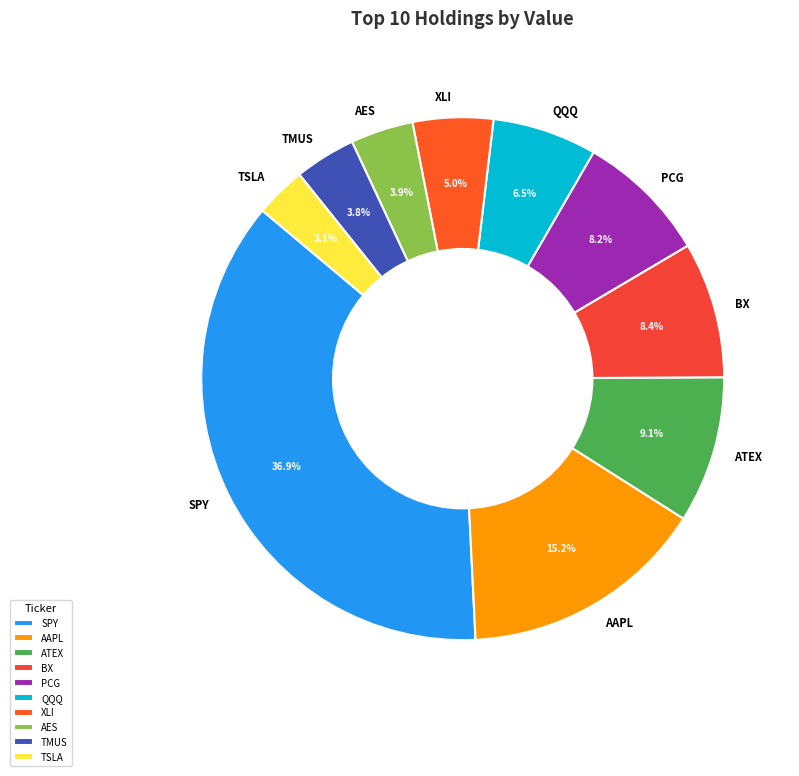

To the nearest percent, what is the difference between the TSLA and BX slice percentages?

5%